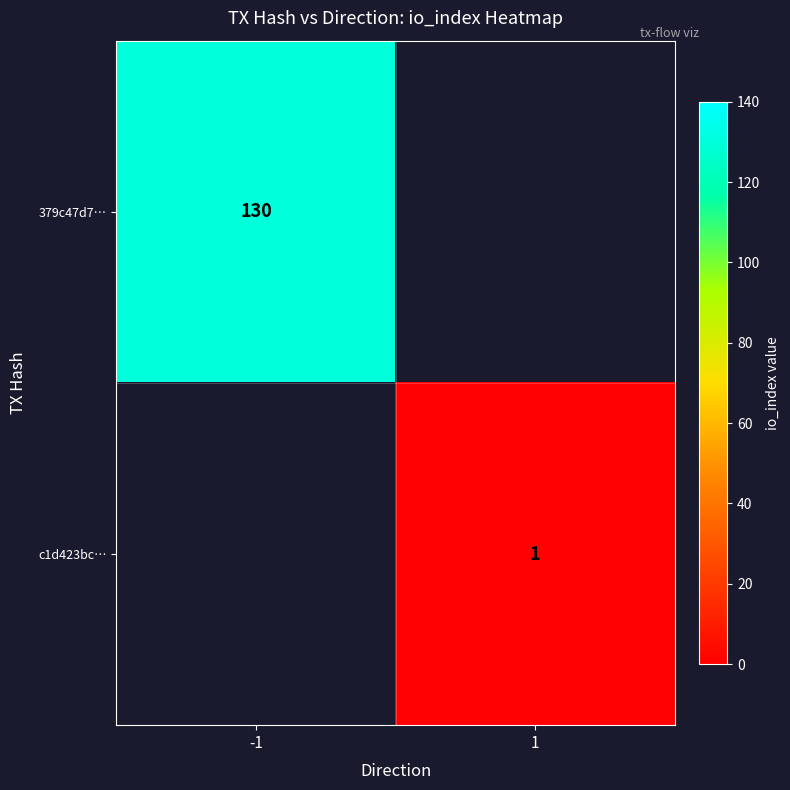

True or false: c1d423bc… has a value of 1 at 1.

True